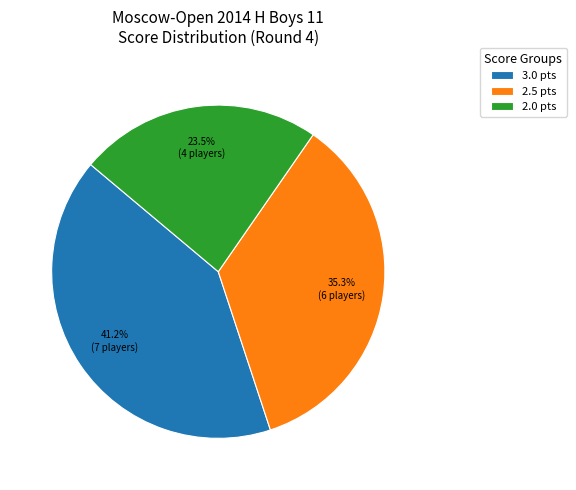

Which has a higher value, 2.5 pts or 3.0 pts?

3.0 pts